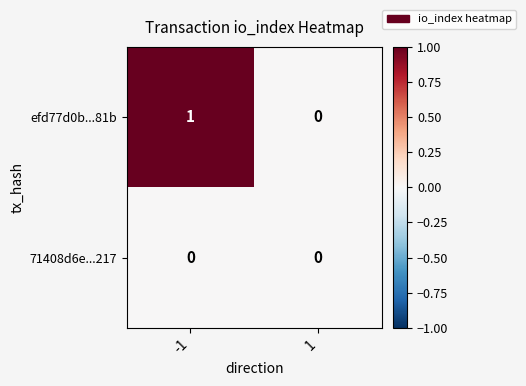

At which category does the chart reach its peak across all series?

-1